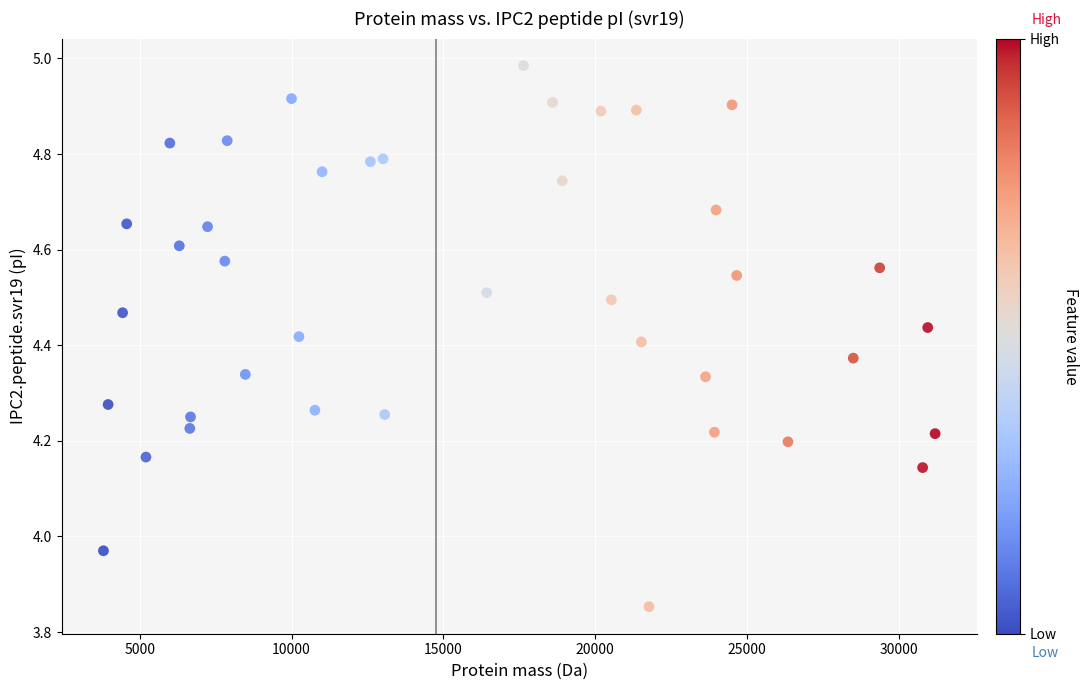

What is the range of Y values (max minus min)?

1.1